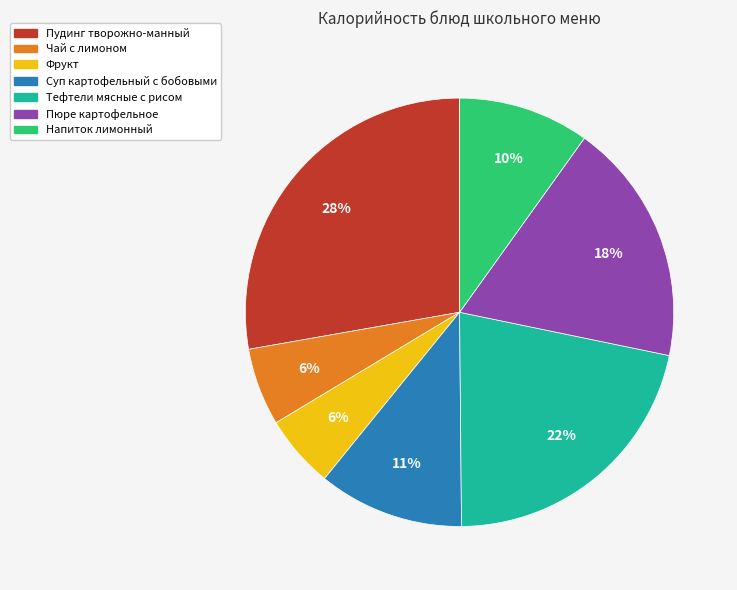

To the nearest percent, what percentage of the pie is Фрукт?

6%